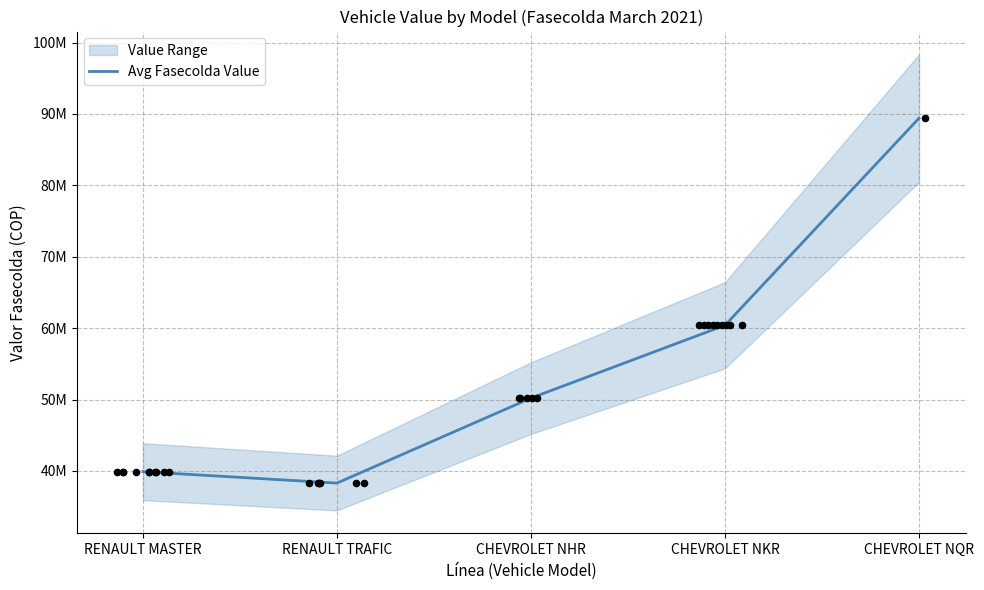

What is the change in value from RENAULT TRAFIC to CHEVROLET NHR?

+11900000